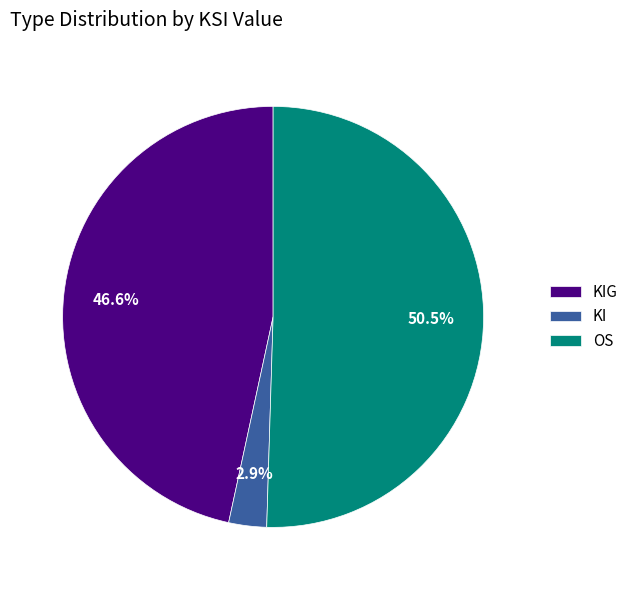

Combined, do OS and KI account for over 50%?

Yes